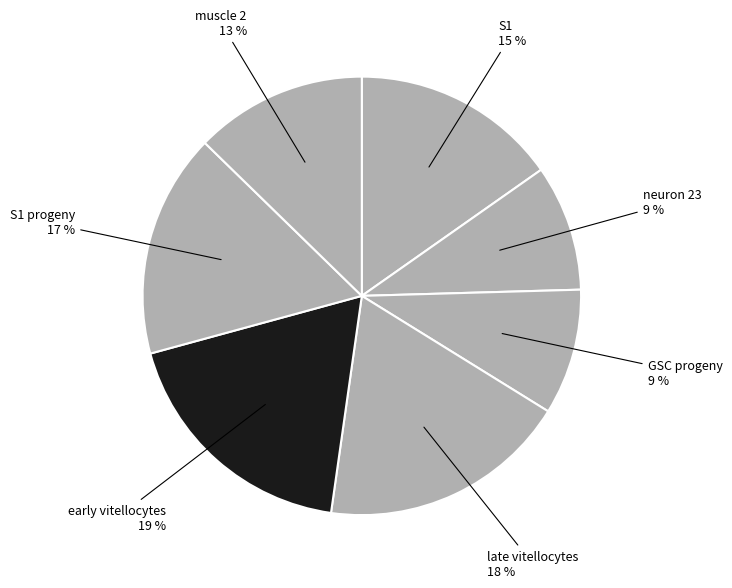

How many slices are in this pie chart?

7